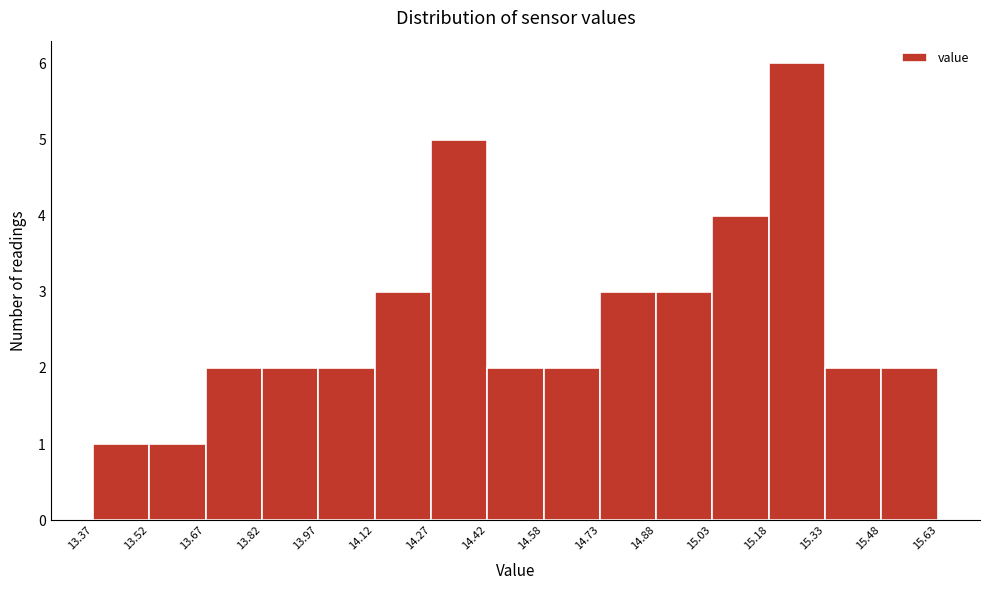

Reading left to right, list every bar in this chart as the range it spans on the x-axis followed by its height. The values are not printed on the chart, so give them approximately, as read against the axis.

13.37 to 13.52: 1
13.52 to 13.67: 1
13.67 to 13.82: 2
13.82 to 13.97: 2
13.97 to 14.12: 2
14.12 to 14.27: 3
14.27 to 14.42: 5
14.42 to 14.58: 2
14.58 to 14.73: 2
14.73 to 14.88: 3
14.88 to 15.03: 3
15.03 to 15.18: 4
15.18 to 15.33: 6
15.33 to 15.48: 2
15.48 to 15.63: 2